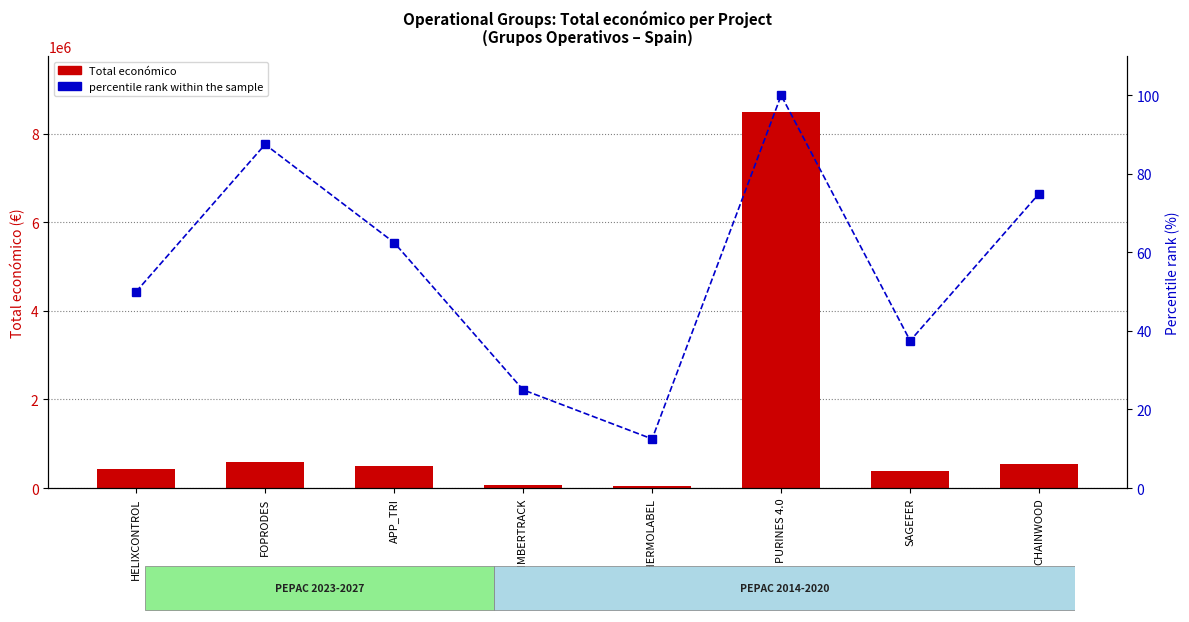

What is the difference between the maximum and minimum values in the percentile rank within the sample series?

87.5